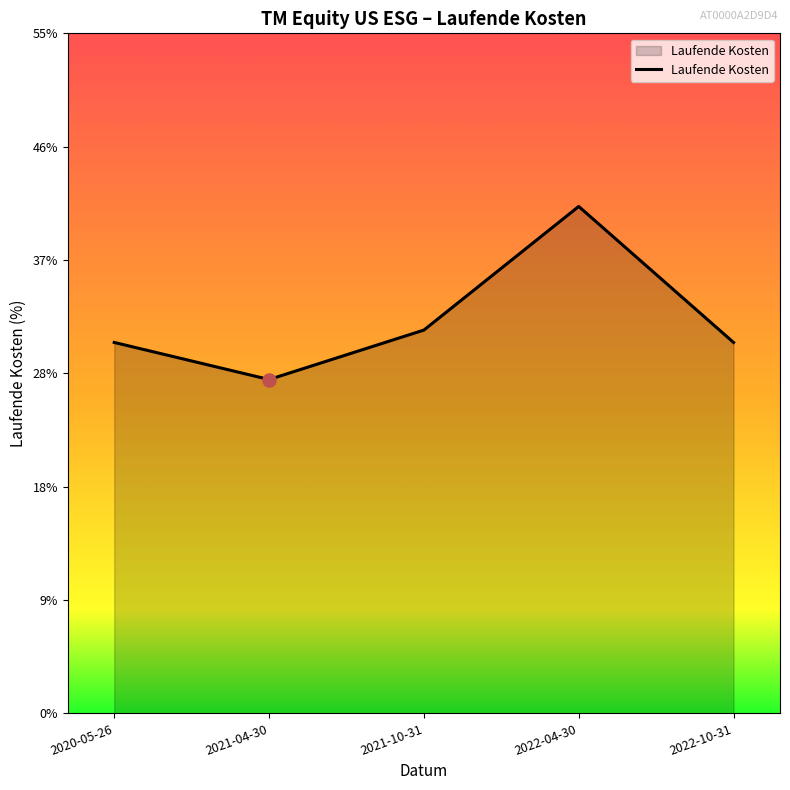

Between 2020-05-26 and 2021-04-30, which is larger?

2020-05-26